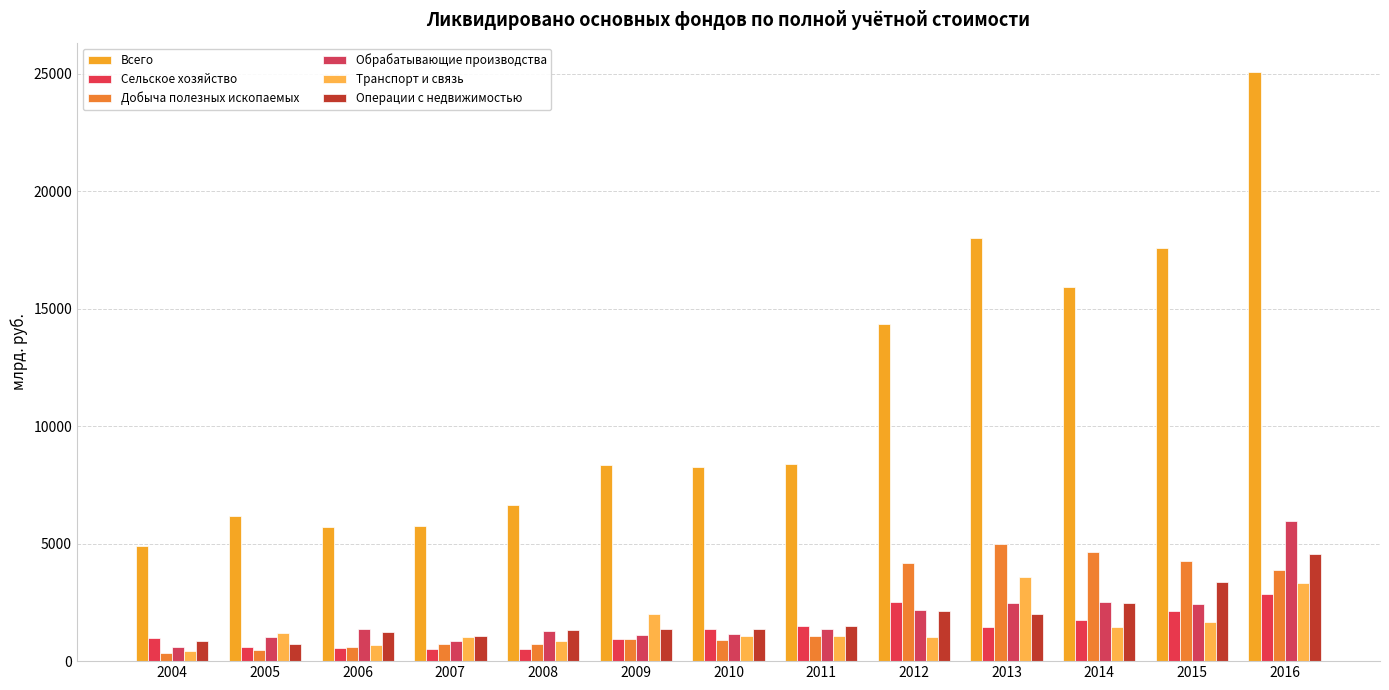

Reading left to right, what are all the values shown in this chart?

Всего: 2004=4891	2005=6157	2006=5698	2007=5739	2008=6634	2009=8347	2010=8281	2011=8386	2012=14328	2013=17988	2014=15938	2015=17570	2016=25069
Сельское хозяйство: 2004=991	2005=618	2006=557	2007=503	2008=532	2009=933	2010=1367	2011=1509	2012=2534	2013=1458	2014=1738	2015=2149	2016=2863
Добыча полезных ископаемых: 2004=344	2005=490	2006=581	2007=715	2008=727	2009=935	2010=891	2011=1063	2012=4156	2013=4979	2014=4624	2015=4258	2016=3873
Обрабатывающие производства: 2004=600	2005=1019	2006=1350	2007=870	2008=1275	2009=1110	2010=1139	2011=1371	2012=2176	2013=2483	2014=2521	2015=2431	2016=5979
Транспорт и связь: 2004=448	2005=1207	2006=666	2007=1009	2008=869	2009=2014	2010=1091	2011=1056	2012=1048	2013=3601	2014=1464	2015=1671	2016=3312
Операции с недвижимостью: 2004=868	2005=718	2006=1245	2007=1075	2008=1322	2009=1386	2010=1356	2011=1509	2012=2134	2013=2005	2014=2463	2015=3388	2016=4553